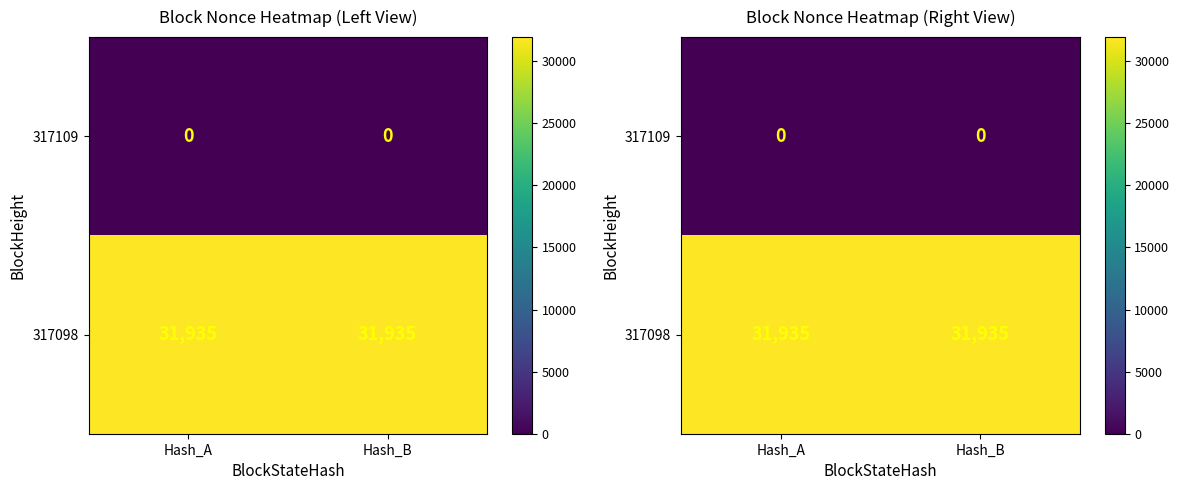

What is the sum of the 317098 values at Hash_A and Hash_B?

63870